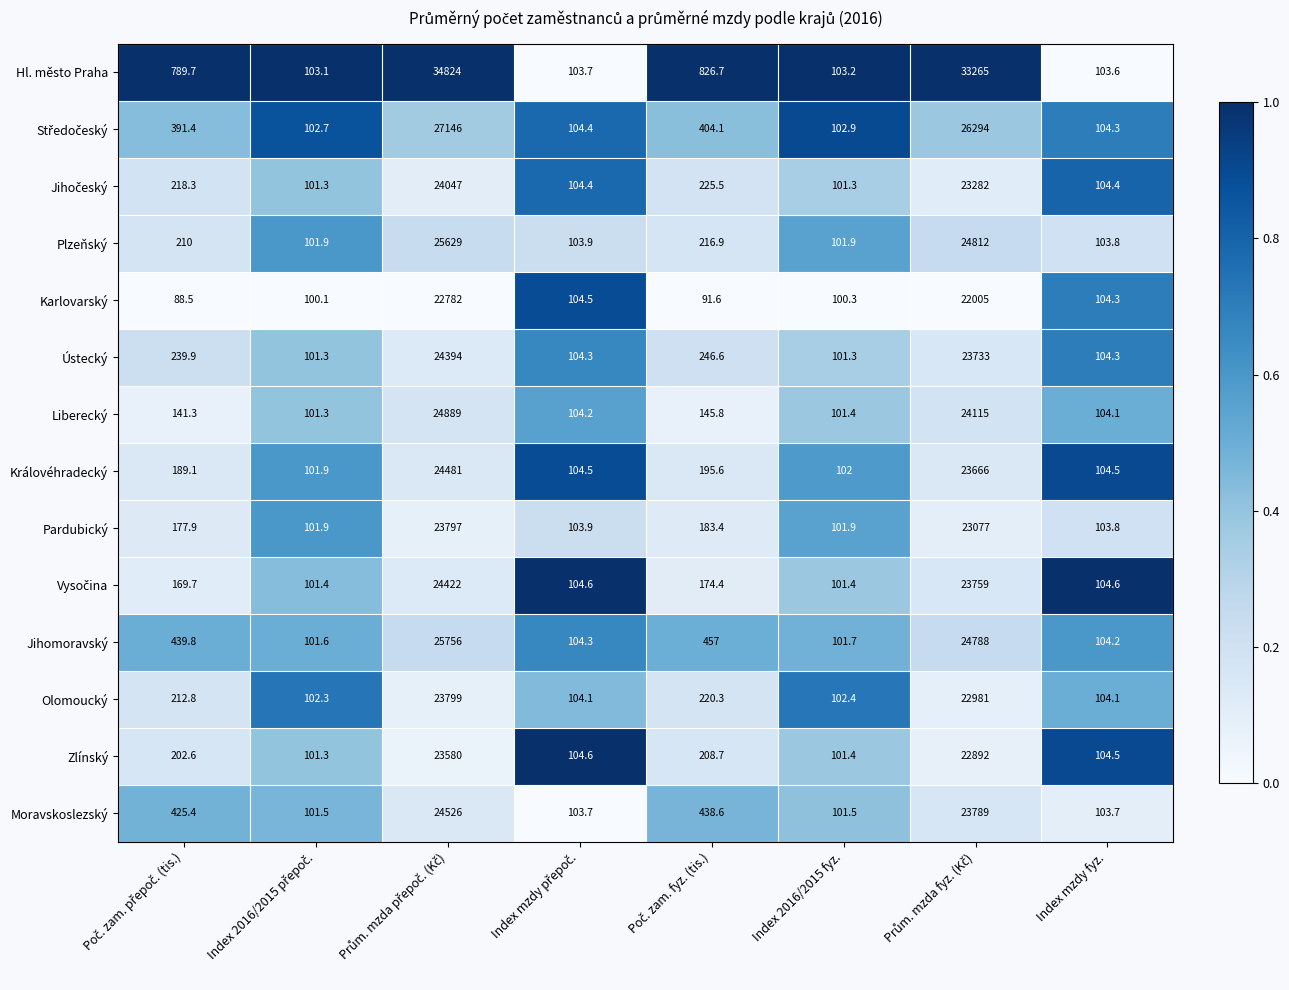

Is it true that Olomoucký equals 172.3 at Index mzdy fyz.?

False